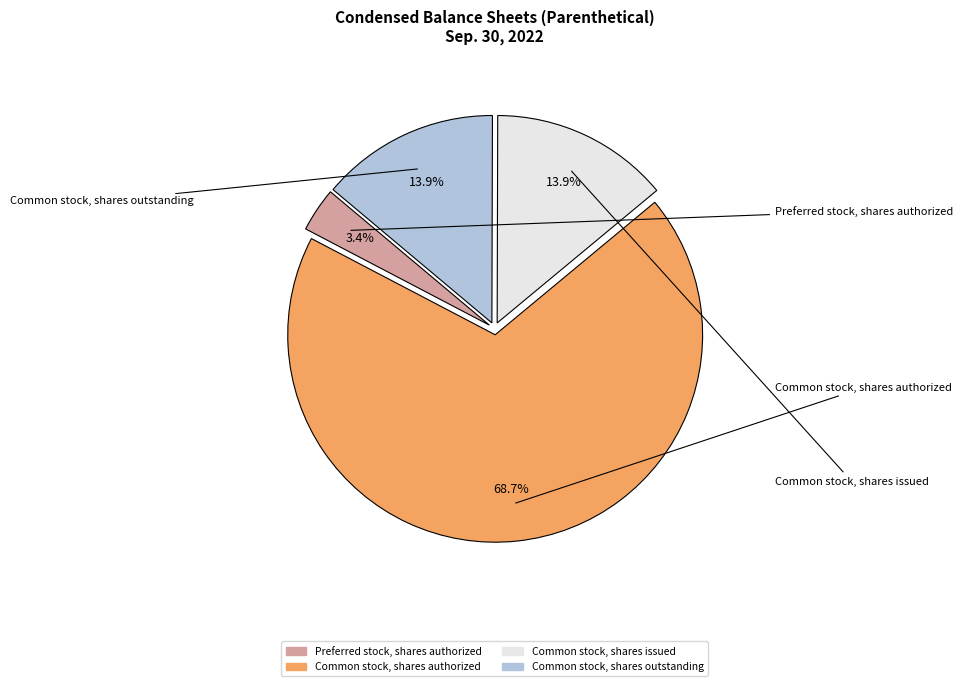

Is there any slice that represents more than half of the pie?

Yes